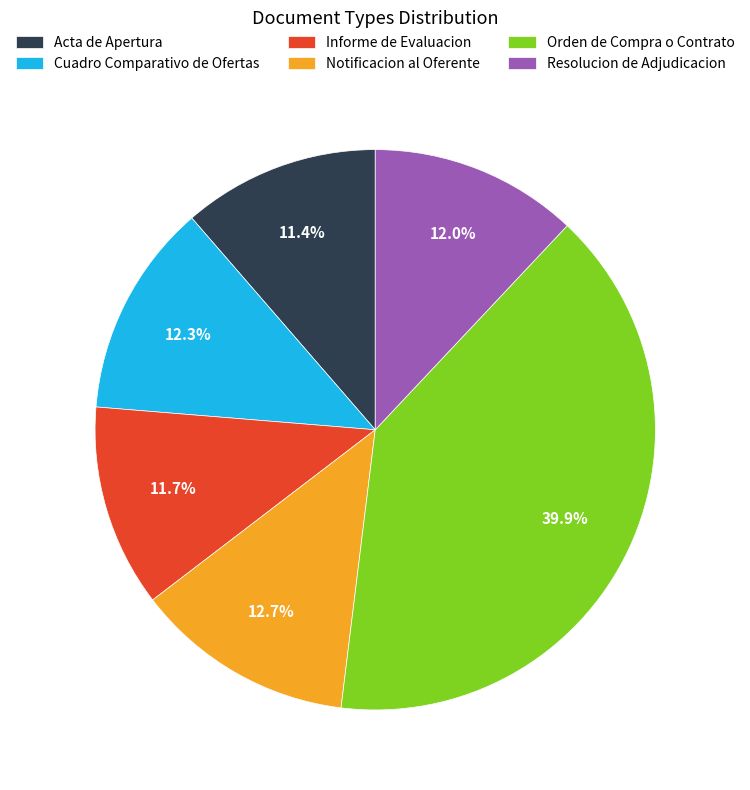

Which category has the biggest portion of the pie?

Orden de Compra o Contrato